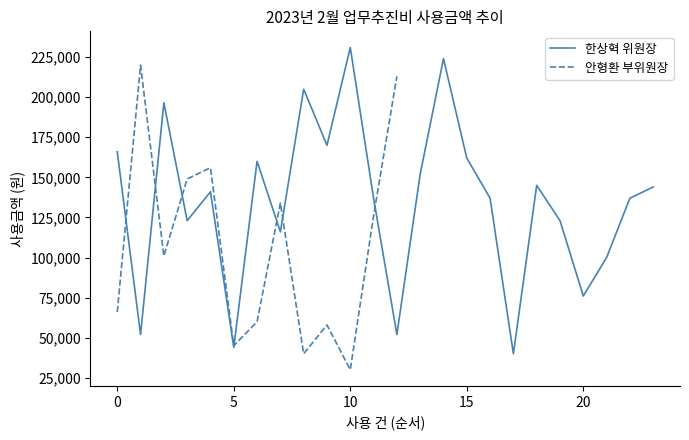

What is the value of the 5th point from the left?

141000